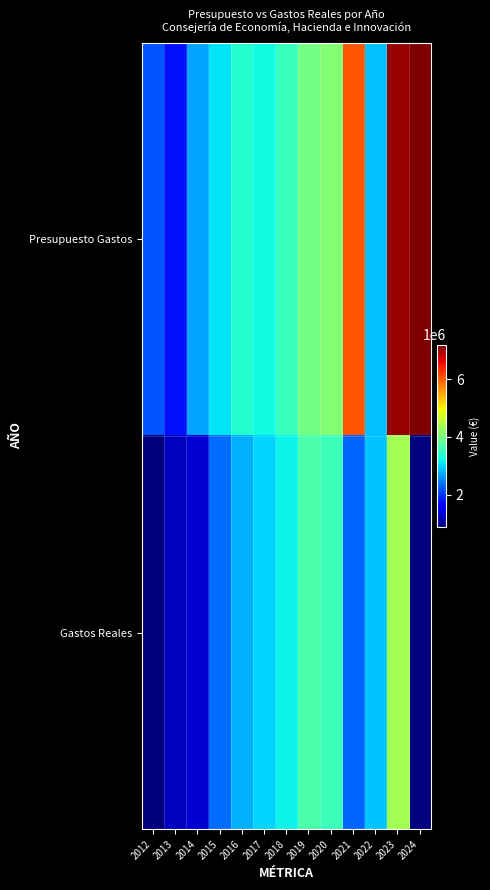

What is the minimum value for Gastos Reales?

887211.1